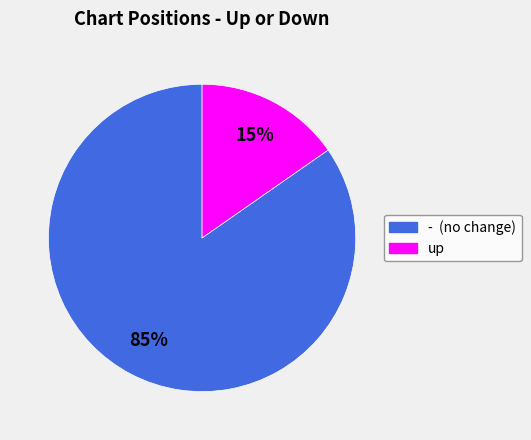

Between - (no change) and up, which is larger?

- (no change)